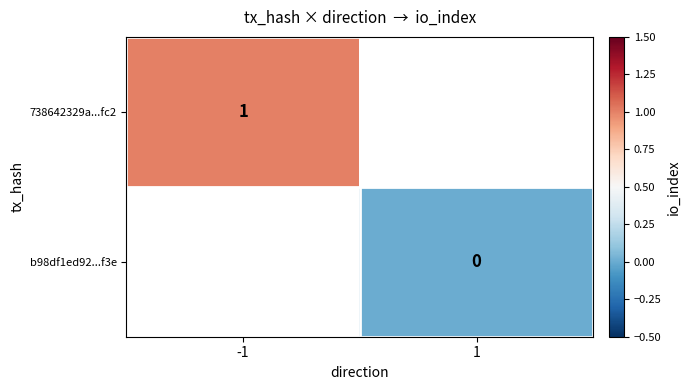

List the labels in order of b98df1ed92...f3e value, largest first.

-1, 1